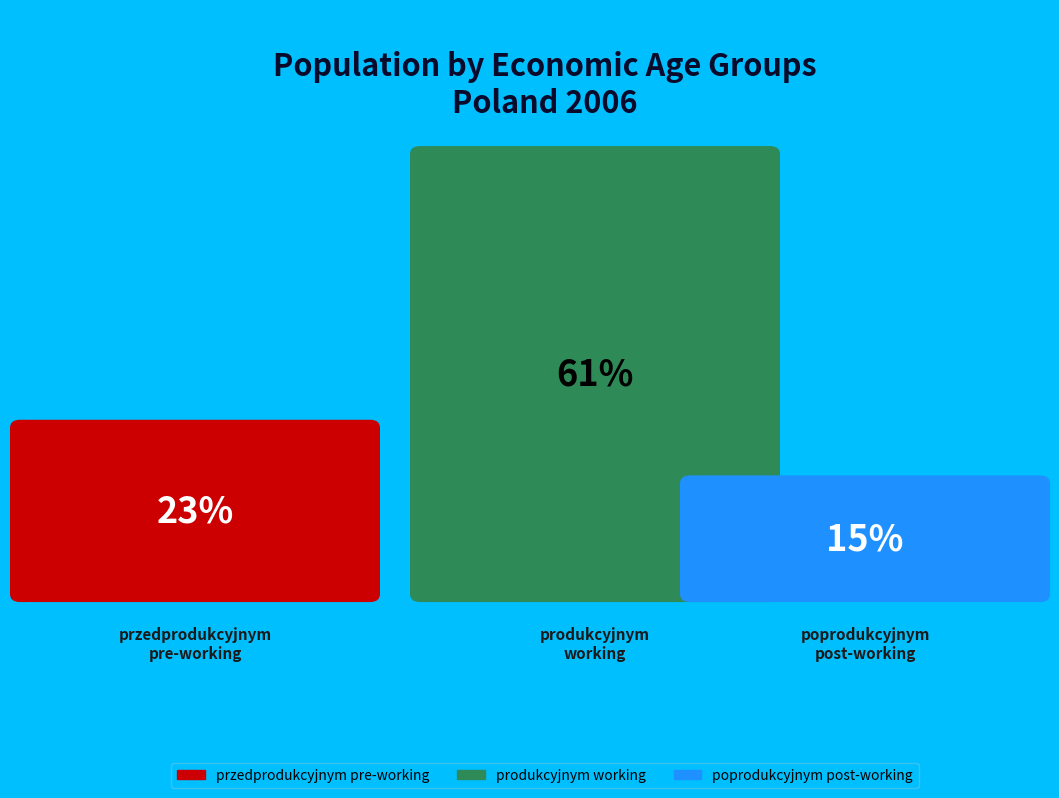

To the nearest percent, what portion does poprodukcyjnym
post-working represent?

15%